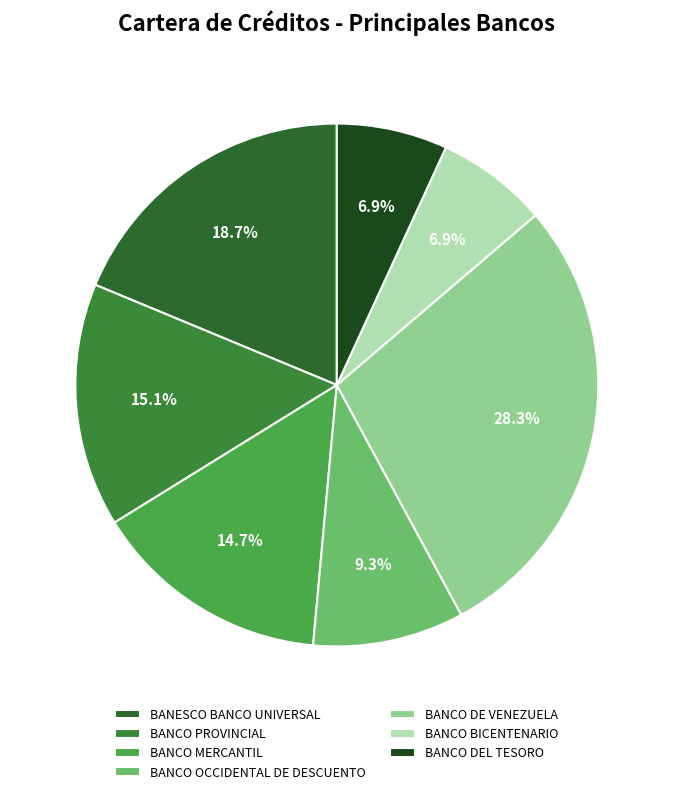

To the nearest percent, what is the difference between the largest and smallest slice percentages?

21%